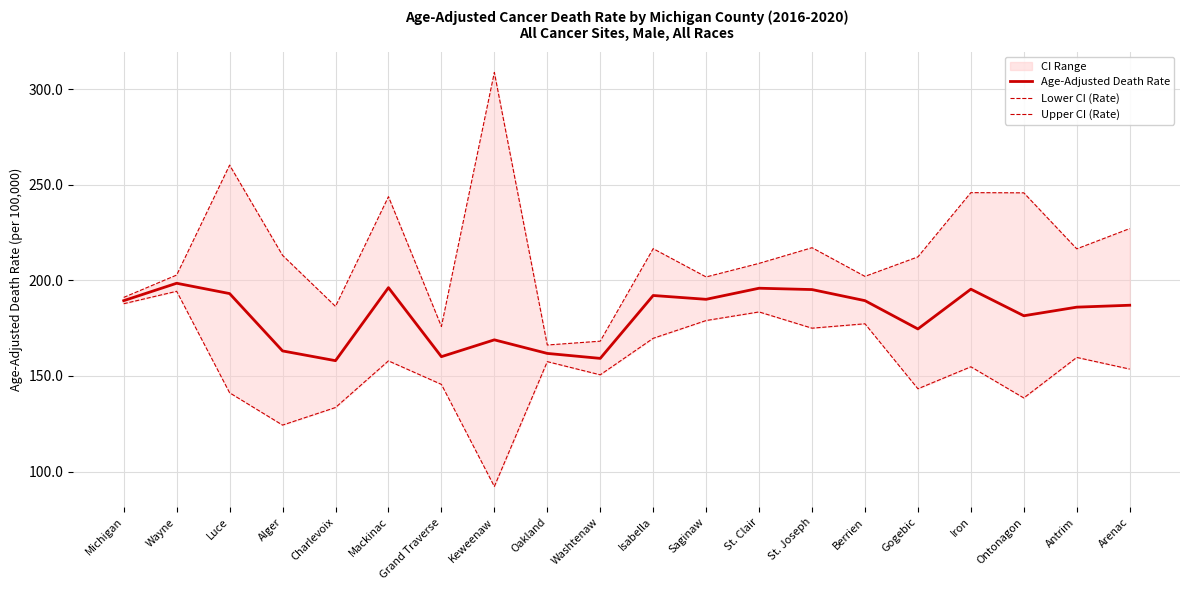

Which category has the lowest value across all series?

Keweenaw